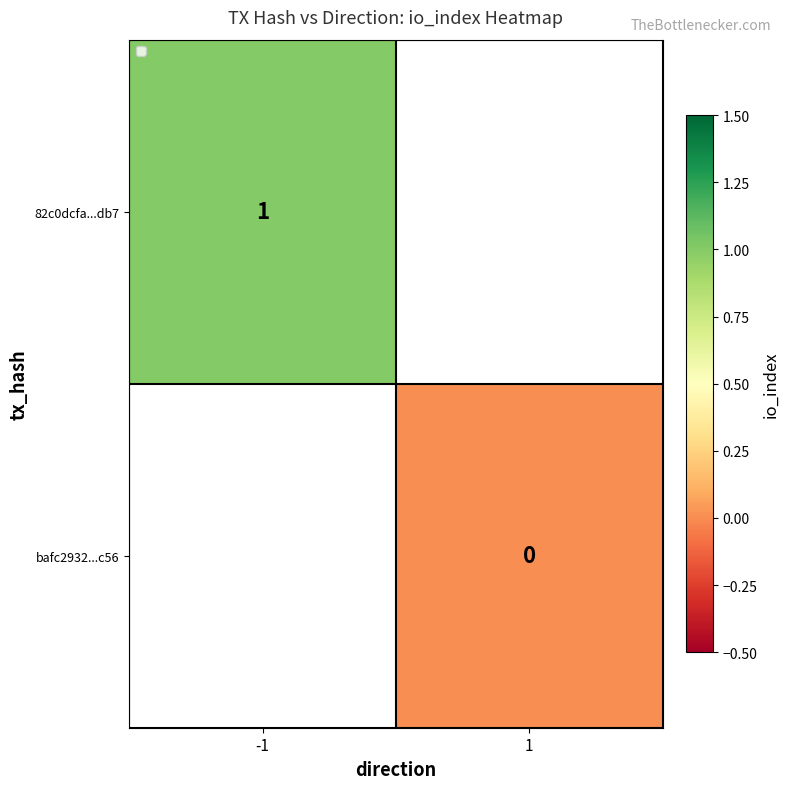

True or false: 82c0dcfa...db7 has a value of 1 at -1.

True